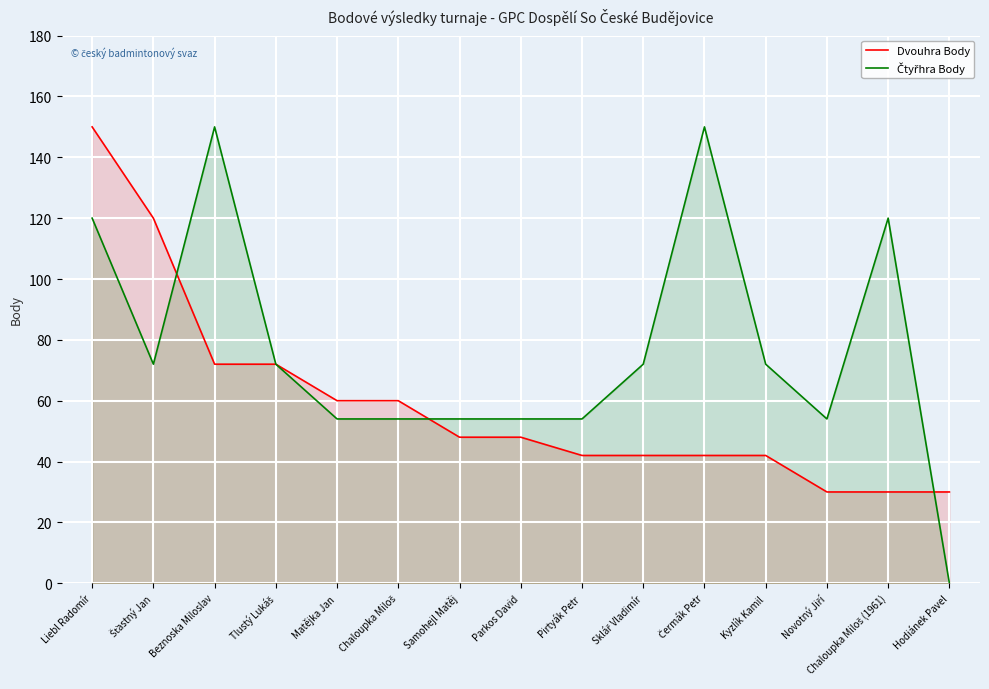

True or false: Čtyřhra Body and Dvouhra Body cross at least once.

True